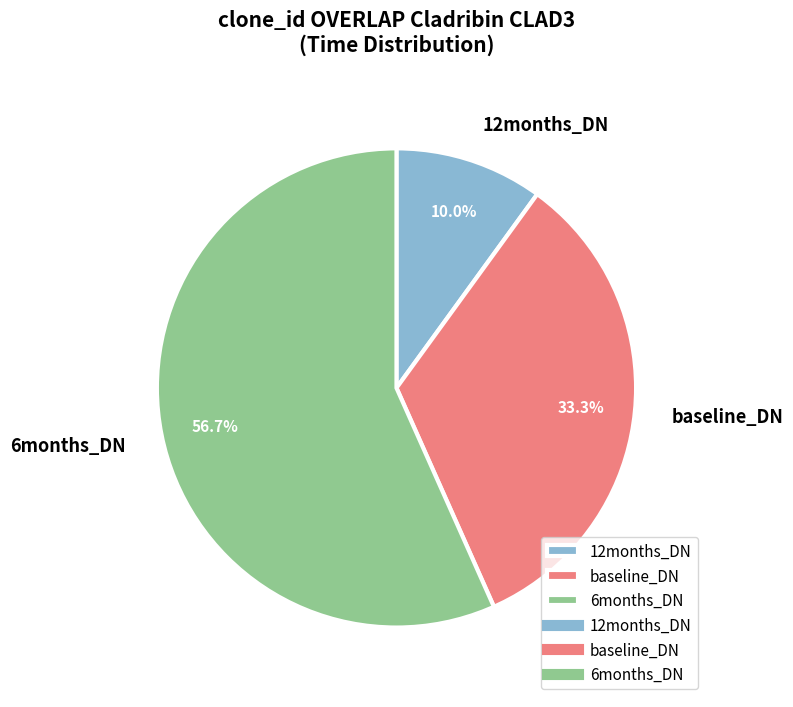

What portion of the pie excludes 6months_DN?

43.3%